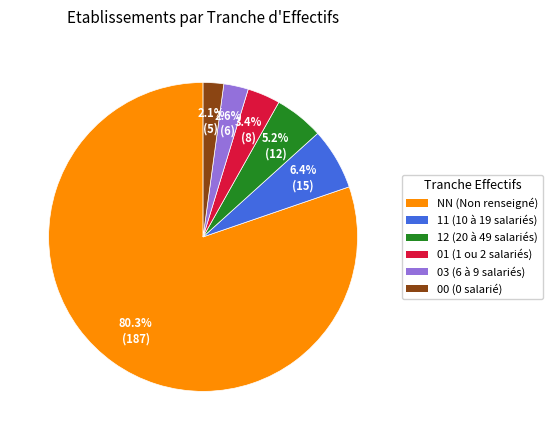

What is the ratio of the value at 11 to the value at 03?

2.5